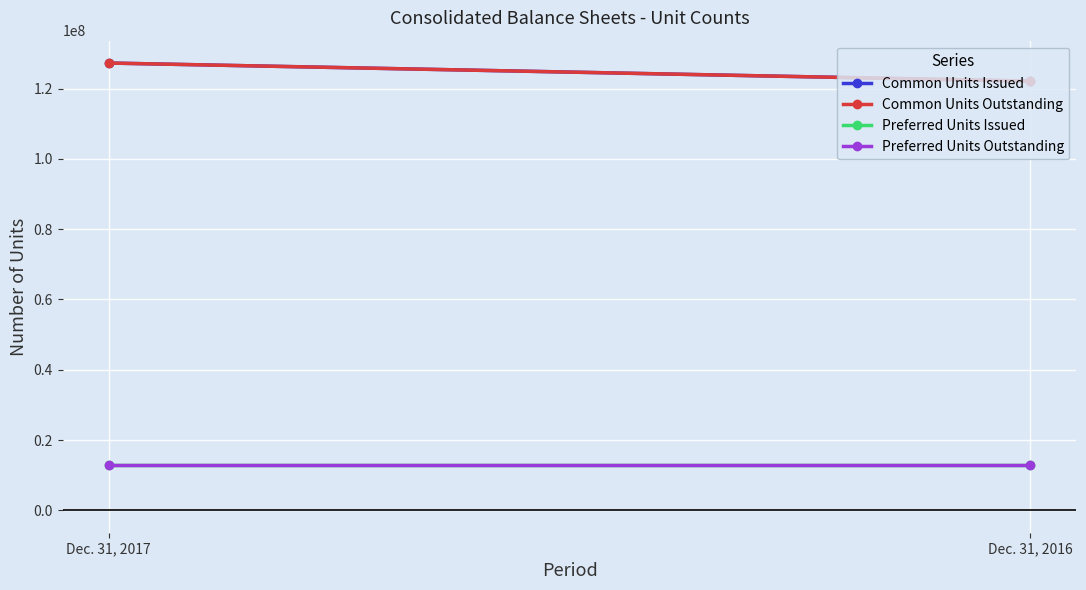

Reading right to left, what are all the values shown in this chart?

Common Units Issued: 122094633	127246692
Common Units Outstanding: 122094633	127246692
Preferred Units Issued: 12983333	12983333
Preferred Units Outstanding: 12983333	12983333